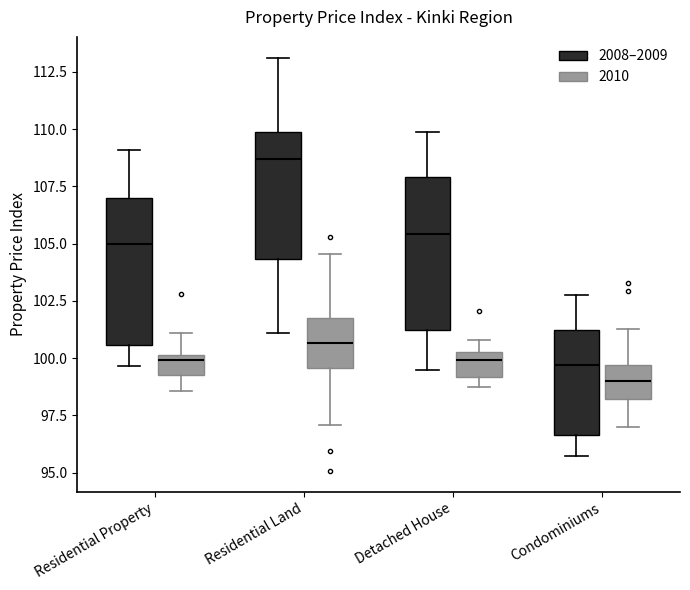

Reading left to right, transcribe this box plot: for each box, give where its median line is, the range the box spans, and where its two whiskers end, as read against the y-axis. The values are not printed on the chart, so give them approximately, as read against the axis.

Residential Property (2008–2009): median 105.0, box 100.5 to 107.0, whiskers 99.5 to 109.0
Residential Property (2010): median 100.0 (just below the box's upper edge), box 99.5 to 100.0, whiskers 98.5 to 101.0
Residential Land (2008–2009): median 108.5, box 104.5 to 110.0, whiskers 101.0 to 113.0
Residential Land (2010): median 100.5, box 99.5 to 101.5, whiskers 97.0 to 104.5
Detached House (2008–2009): median 105.5, box 101.0 to 108.0, whiskers 99.5 to 110.0
Detached House (2010): median 100.0, box 99.0 to 100.5, whiskers 98.5 to 101.0
Condominiums (2008–2009): median 99.5, box 96.5 to 101.0, whiskers 95.5 to 103.0
Condominiums (2010): median 99.0, box 98.0 to 99.5, whiskers 97.0 to 101.5